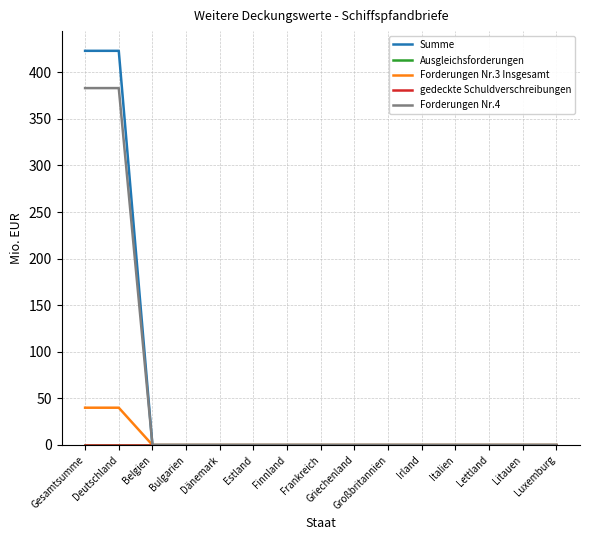

Does the chart have visible grid lines?

Yes